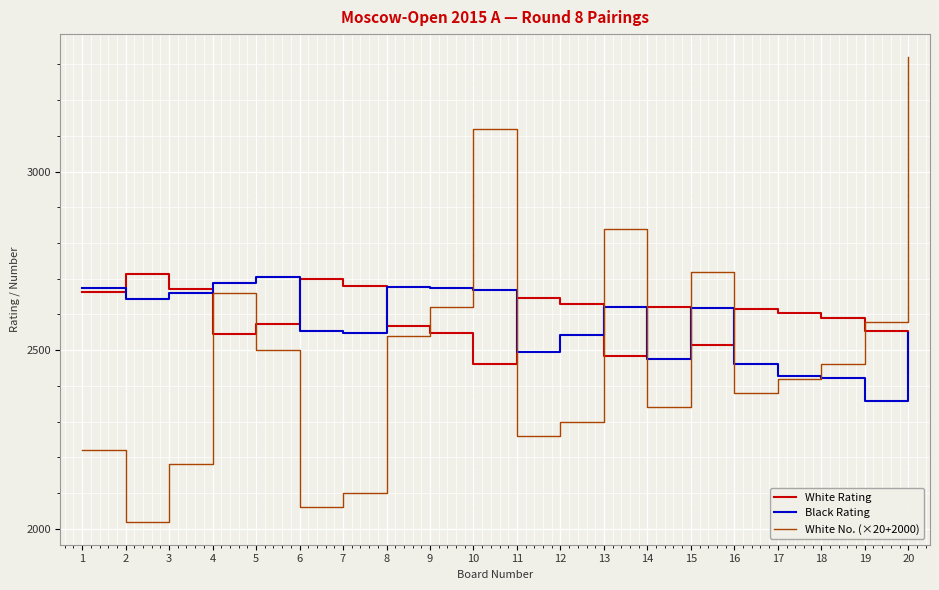

What are all the series names shown in the legend?

White Rating, Black Rating, White No. (×20+2000)